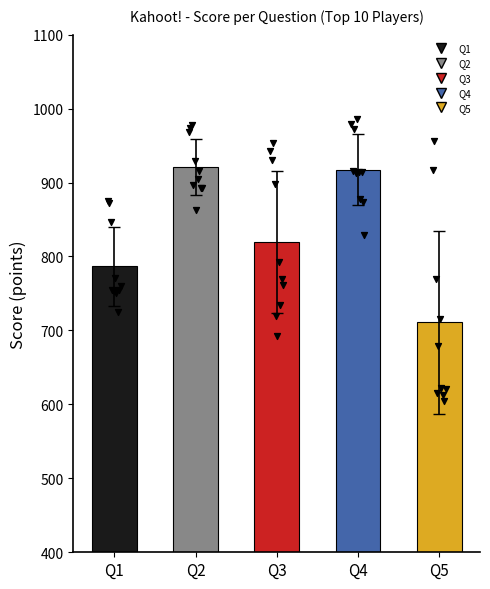

Which series contains the highest Y value?

Q4